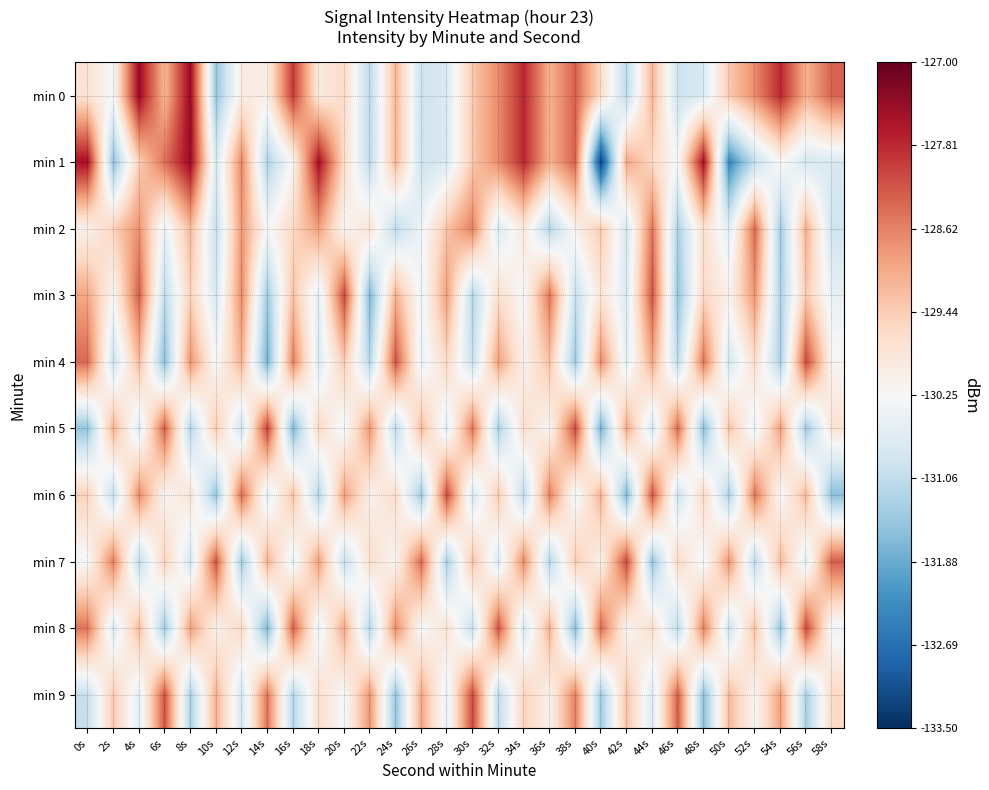

Which series has the widest spread of values?

min 1